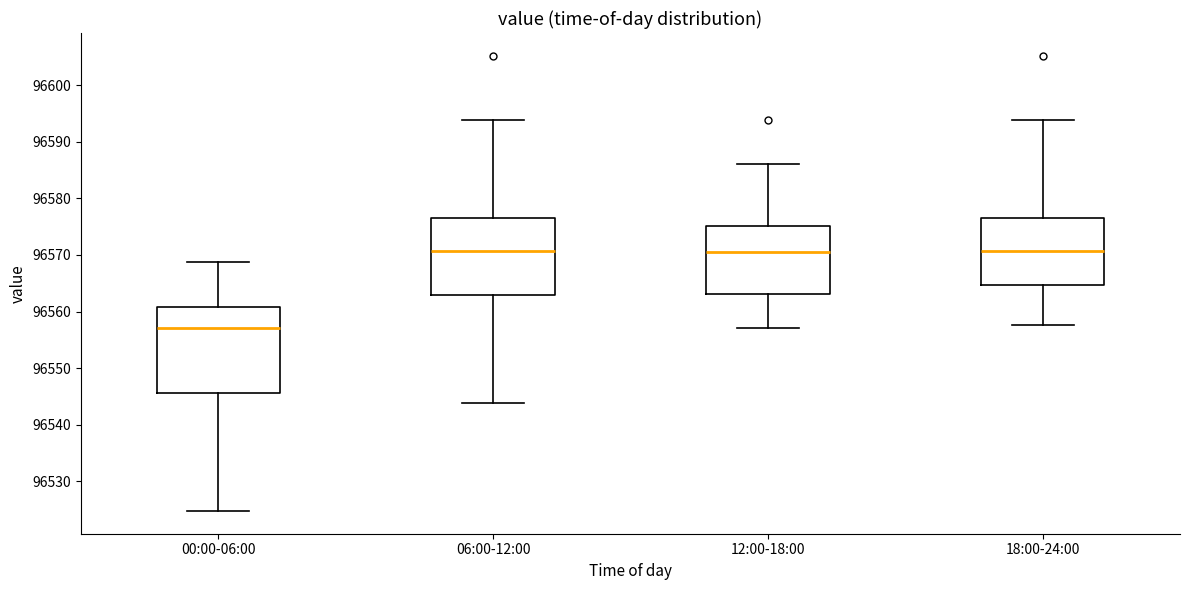

Reading left to right, transcribe this box plot: for each box, give where its median line is, the range the box spans, and where its two whiskers end, as read against the y-axis. The values are not printed on the chart, so give them approximately, as read against the axis.

00:00-06:00: median 96557, box 96546 to 96561, whiskers 96525 to 96569
06:00-12:00: median 96571, box 96563 to 96577, whiskers 96544 to 96594
12:00-18:00: median 96571, box 96563 to 96575, whiskers 96557 to 96586
18:00-24:00: median 96571, box 96565 to 96577, whiskers 96558 to 96594